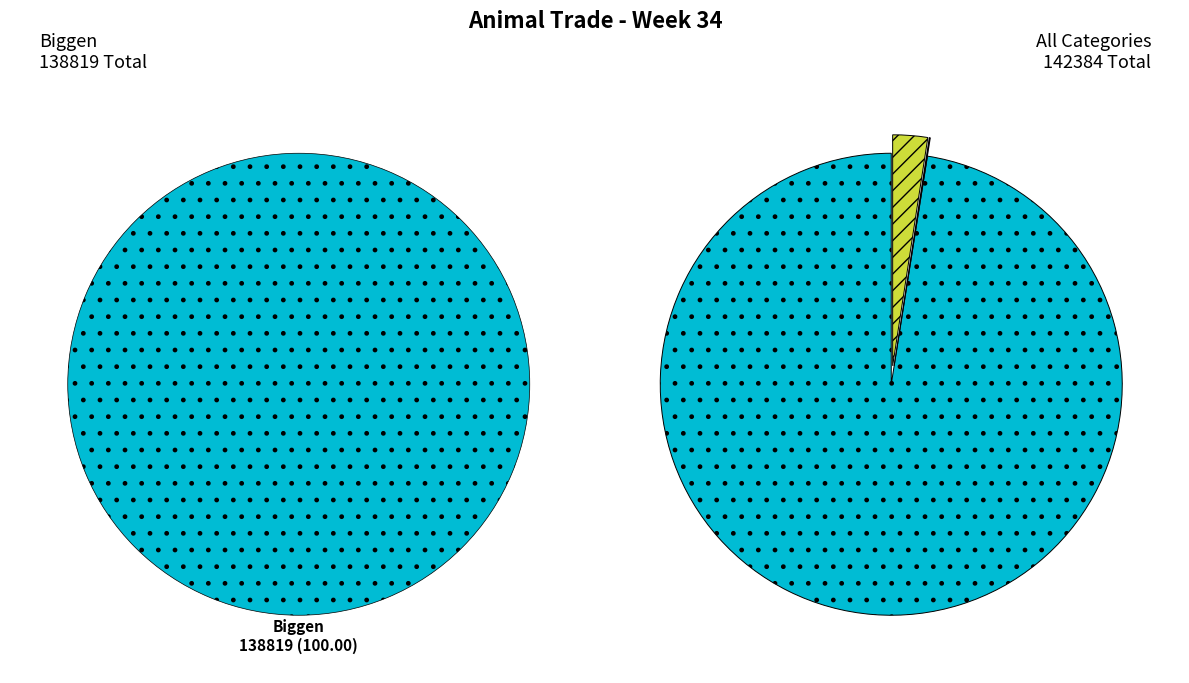

To the nearest percent, what is the difference between the largest and smallest slice percentages?

97%